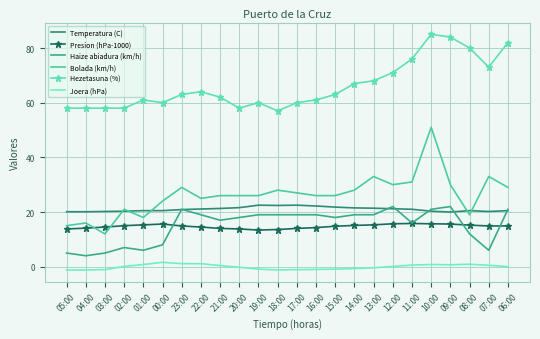

At which category is the sum across all series the highest?

10:00